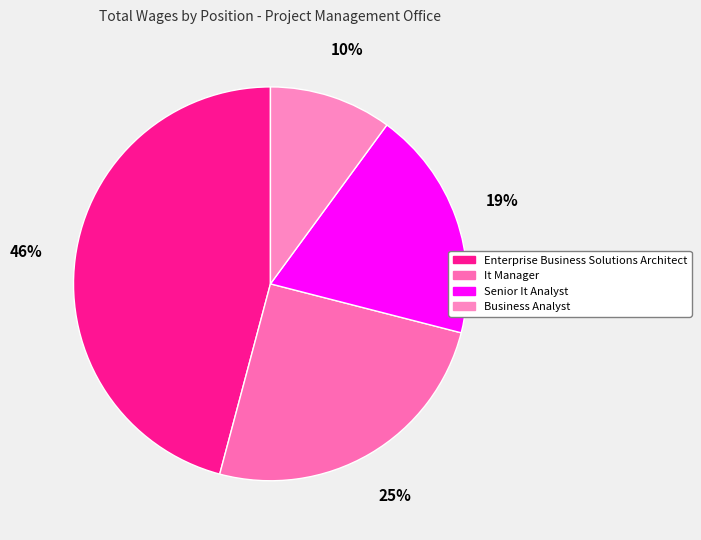

Is there any slice that represents more than half of the pie?

No